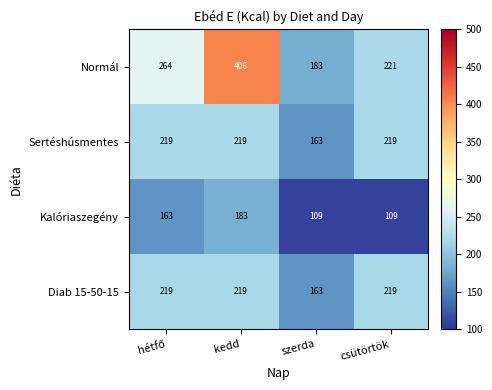

The Diab 15-50-15 series shows 53 at csütörtök. True or false?

False